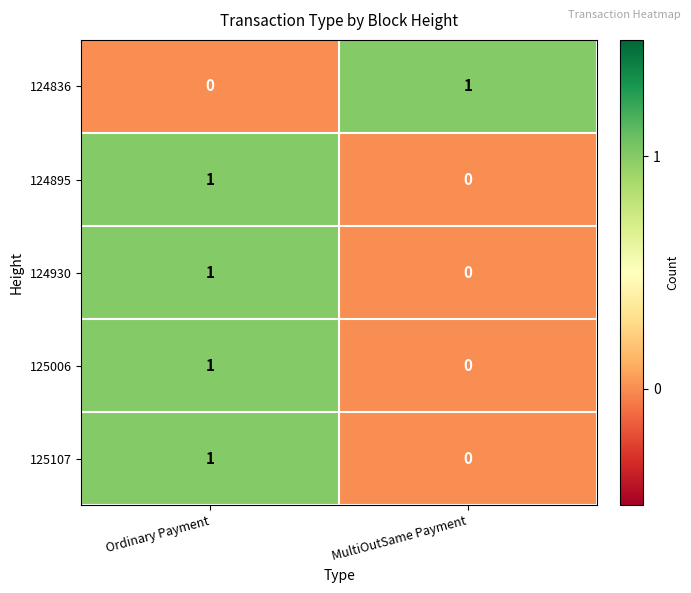

At which label does 124930 reach its minimum?

MultiOutSame Payment